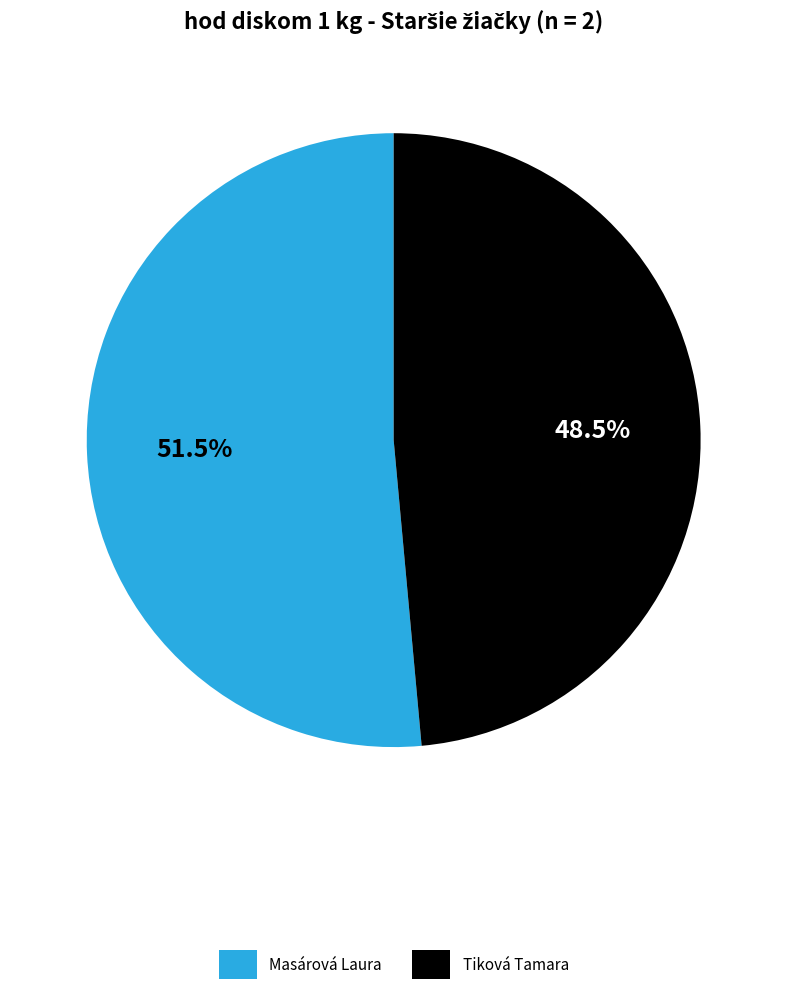

Does any single category account for the majority?

Yes